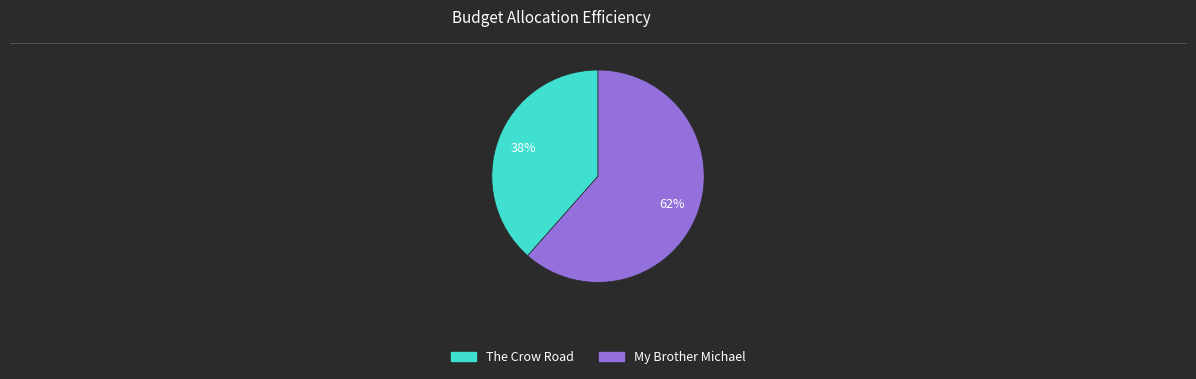

Which slice is the smallest?

The Crow Road